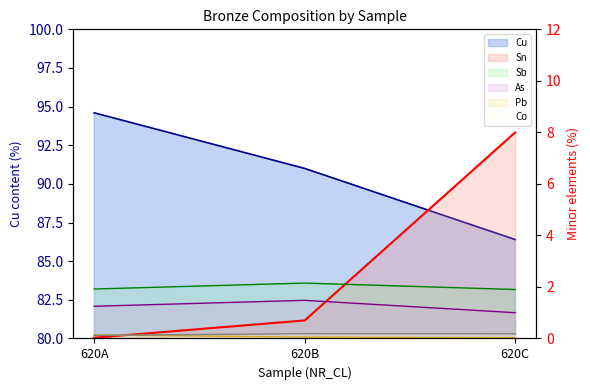

Which series has the widest spread of values?

Sn